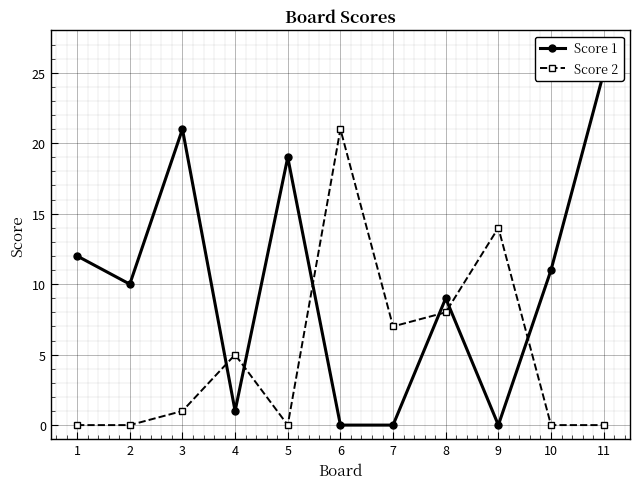

Which category has the highest value in the Score 2 series?

6